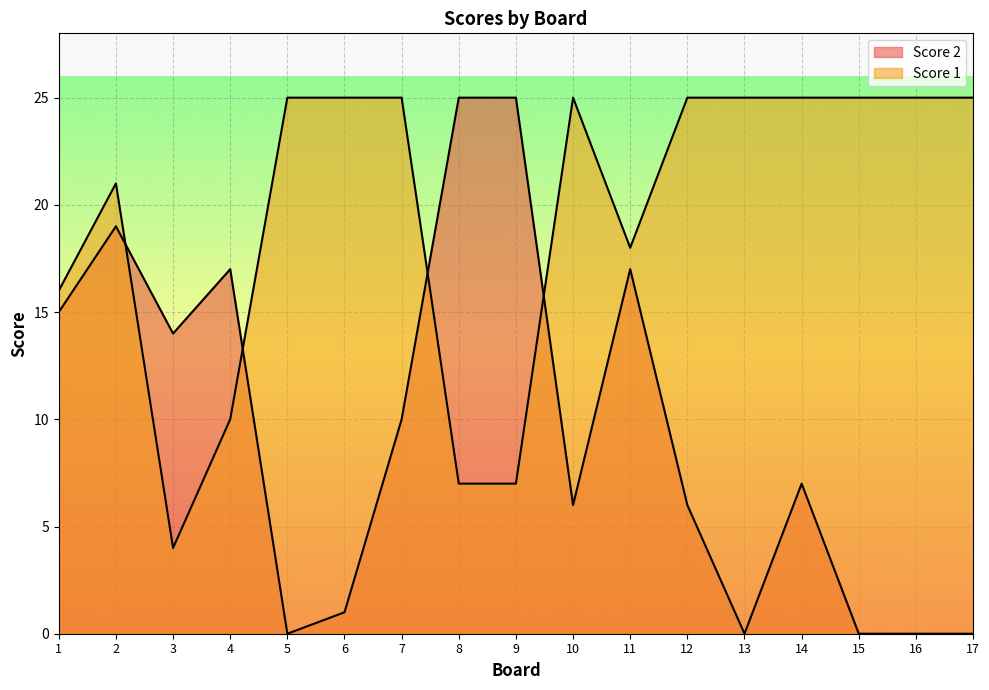

How many lines are shown in the chart?

2